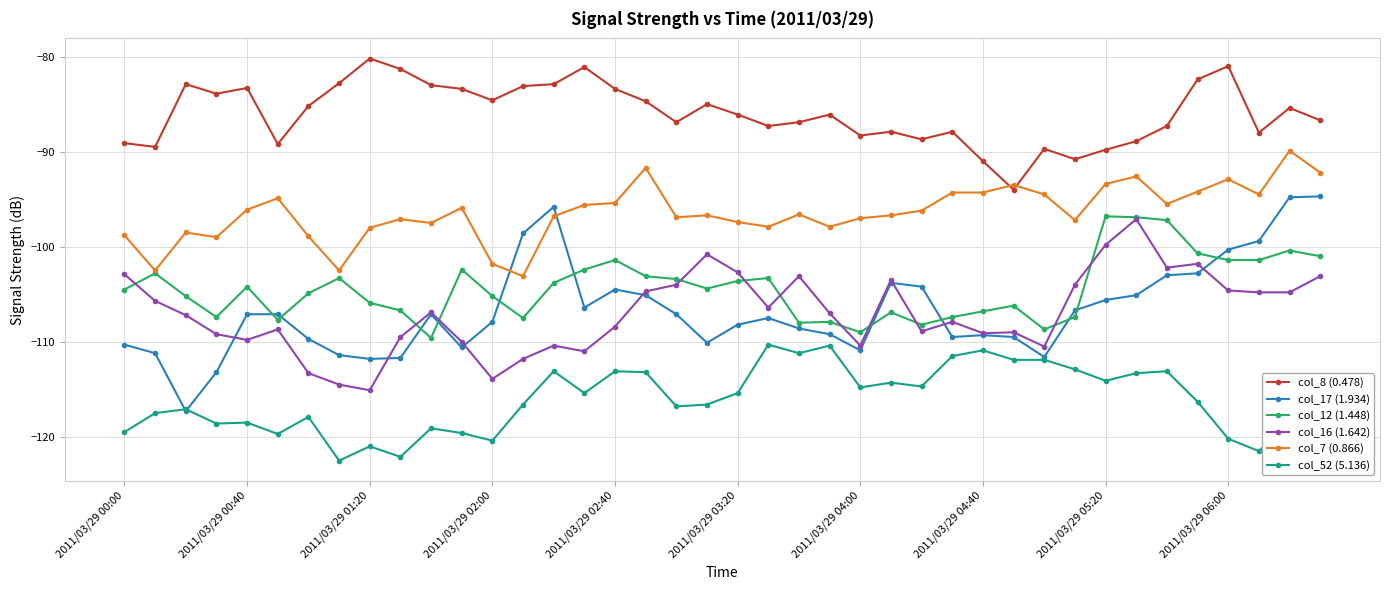

True or false: col_8 (0.478) has more than 0 interior local peaks.

True